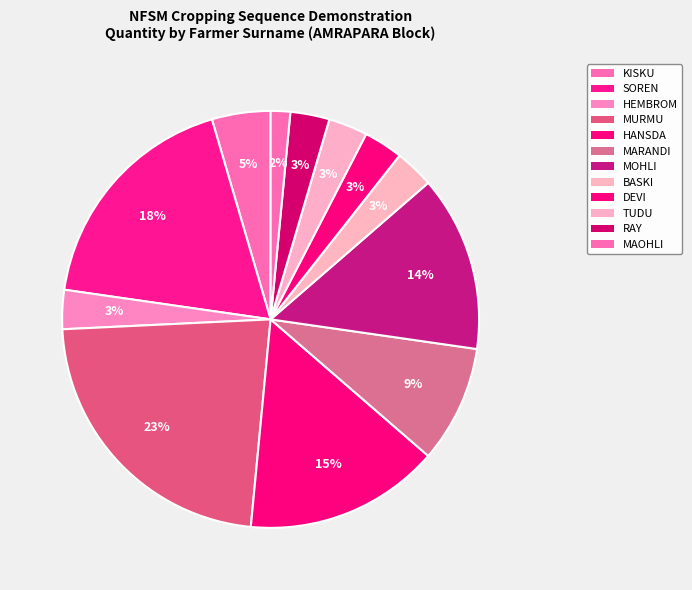

How many slices are in this pie chart?

12